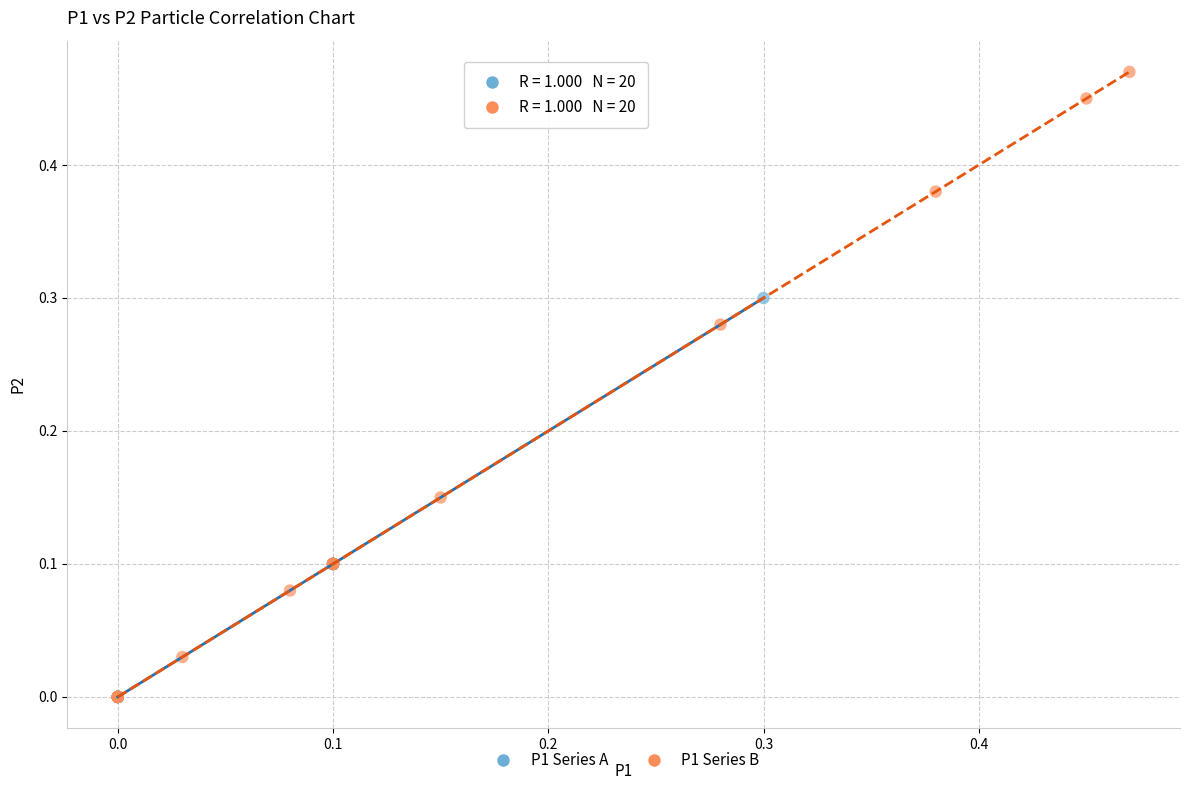

Which series contains the highest Y value?

P1 Series B